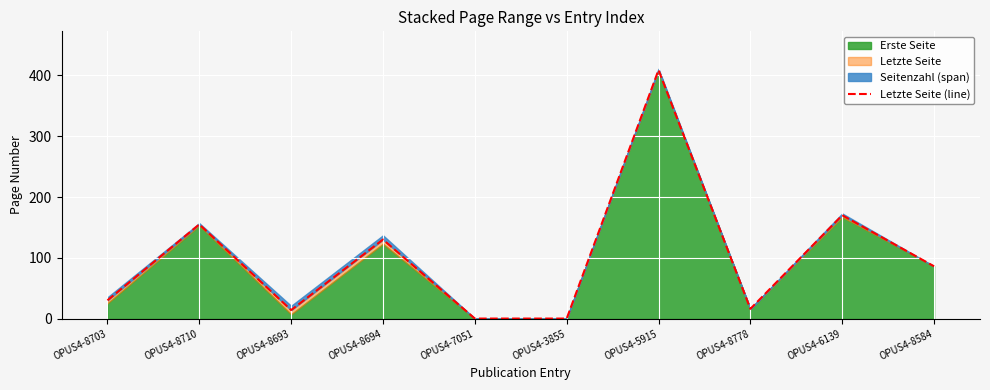

What is the label of the 2nd point from the left?

OPUS4-8710